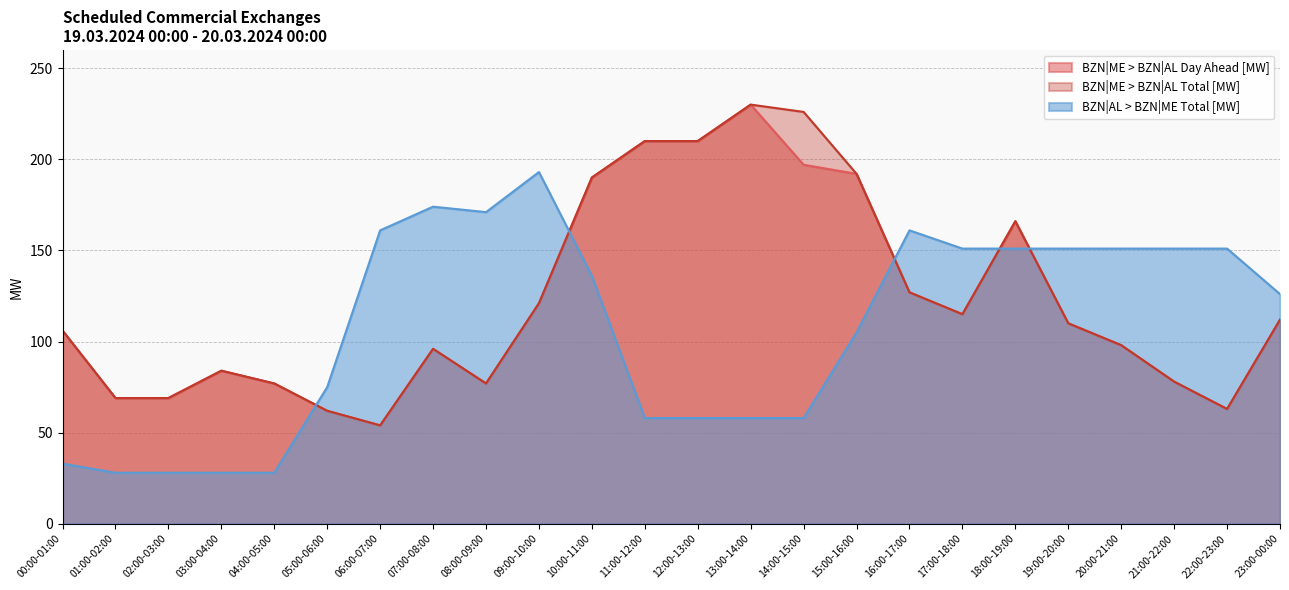

The BZN|ME > BZN|AL Total [MW] series shows 14 at 02:00-03:00. True or false?

False